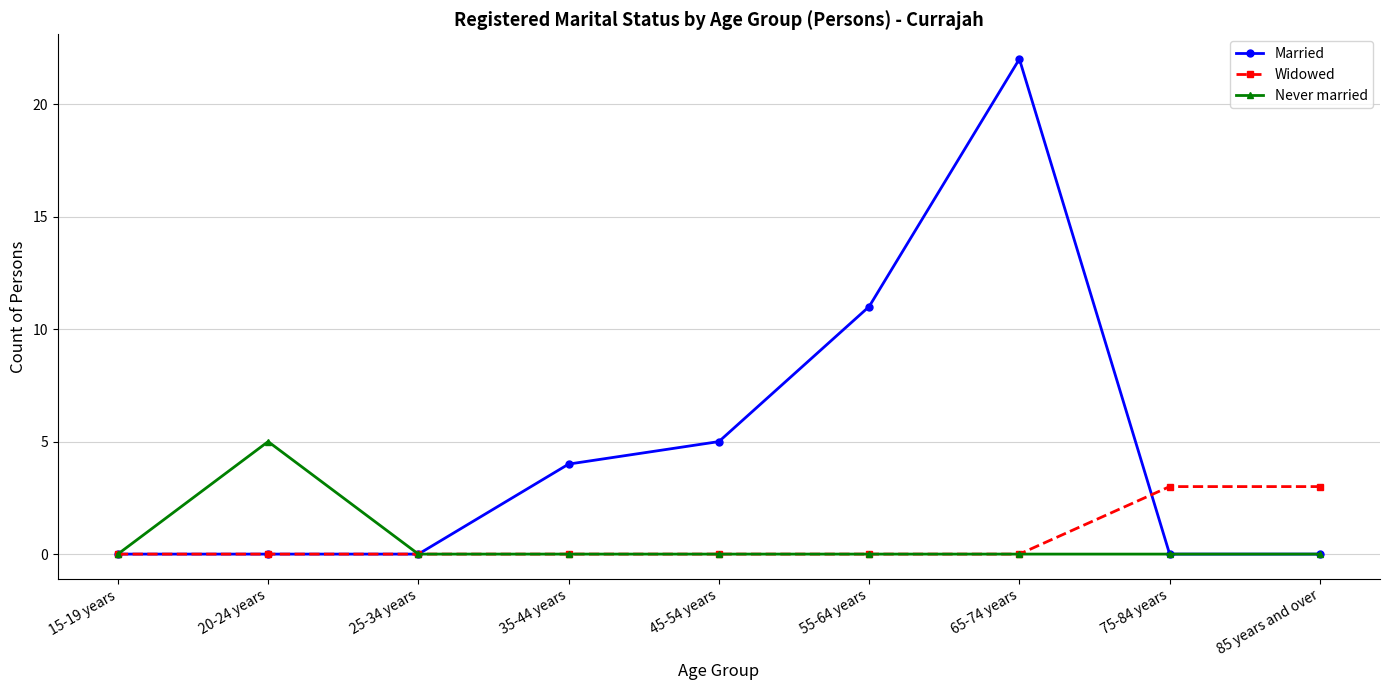

Does the chart display data point markers on the line(s)?

Yes